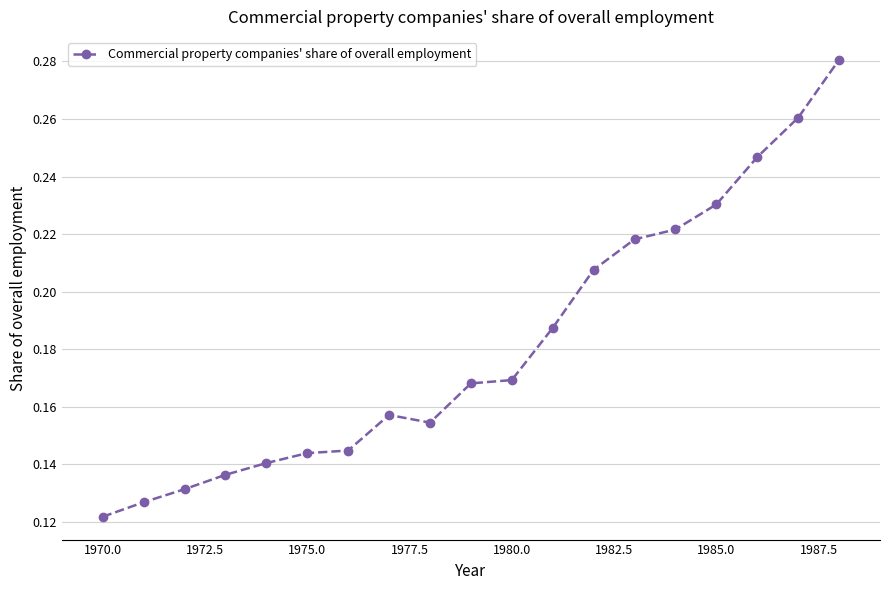

What is the sum of all values?

3.4